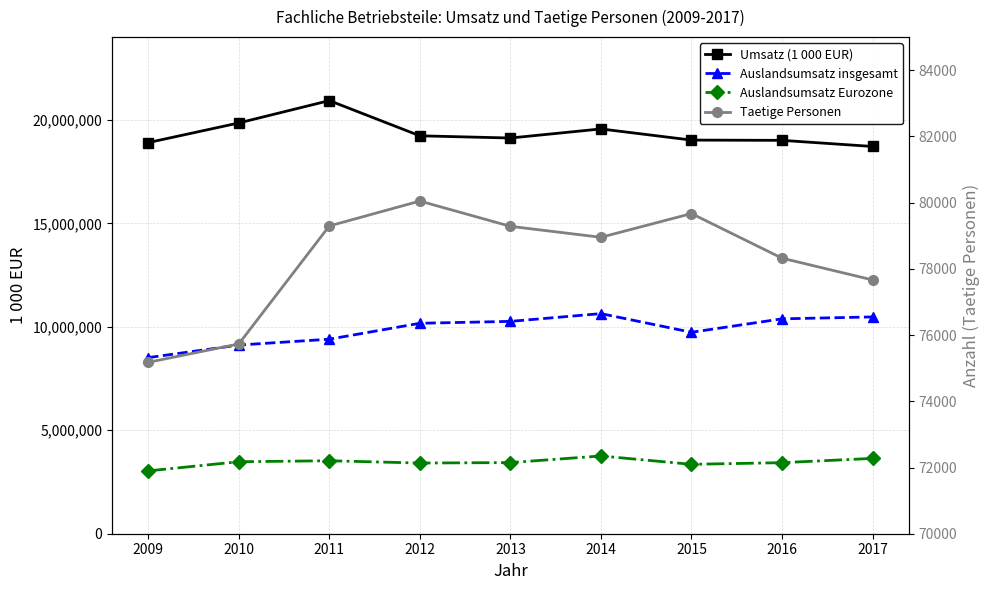

Read the Taetige Personen value at 2011, to the nearest 10.

79300